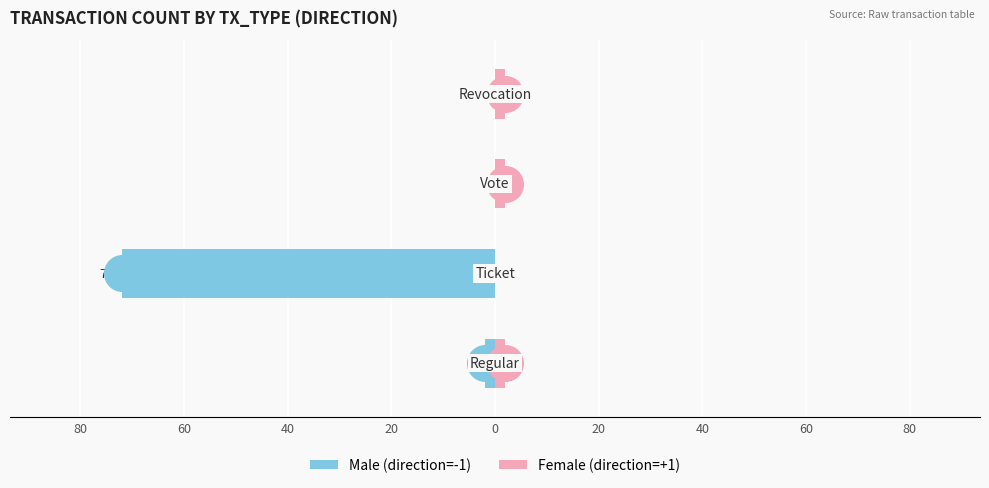

Is the value of Female at 40 greater than the value of Male at 20?

Yes